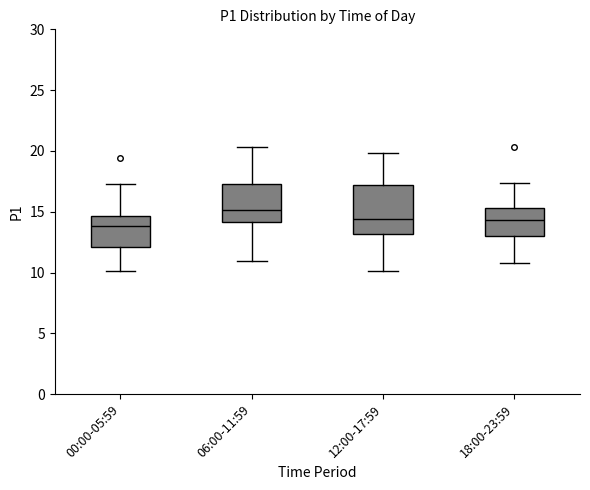

Reading left to right, read every box against the y-axis: the position of its median line, the range the box covers, and the ends of its whiskers. The values are not printed on the chart, so give them approximately, as read against the axis.

00:00-05:59: median 14.0, box 12.0 to 14.5, whiskers 10.0 to 17.5
06:00-11:59: median 15.0, box 14.0 to 17.5, whiskers 11.0 to 20.5
12:00-17:59: median 14.5, box 13.0 to 17.0, whiskers 10.0 to 20.0
18:00-23:59: median 14.5, box 13.0 to 15.5, whiskers 11.0 to 17.5